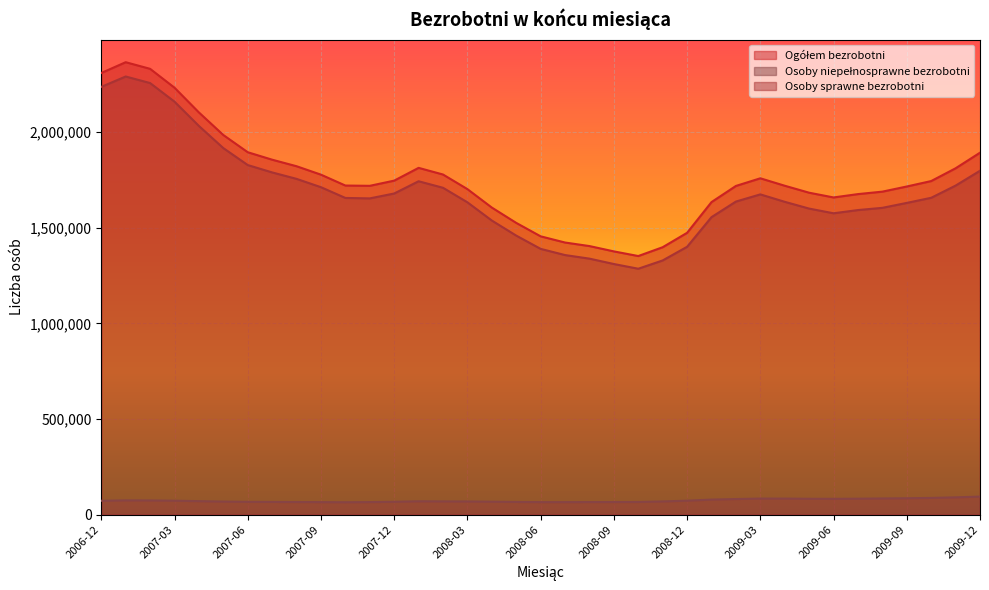

Which has a higher value, 2009-11 or 2009-07?

2009-11